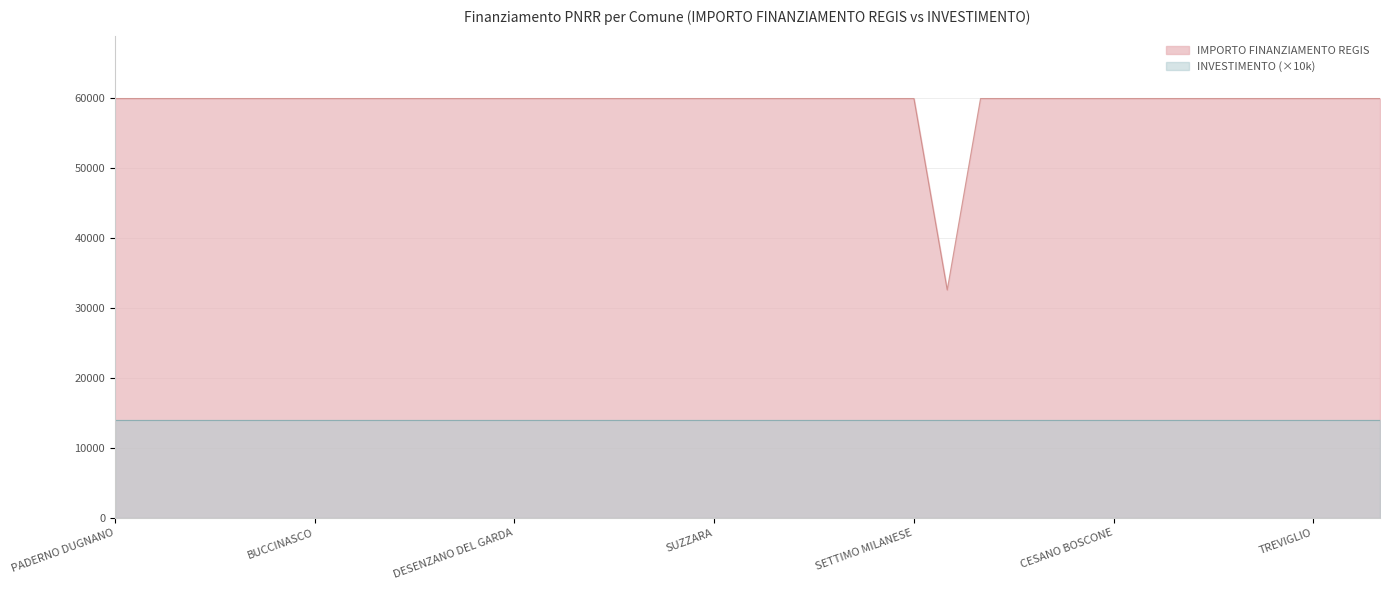

The value at SARONNO is 59966. True or false?

True